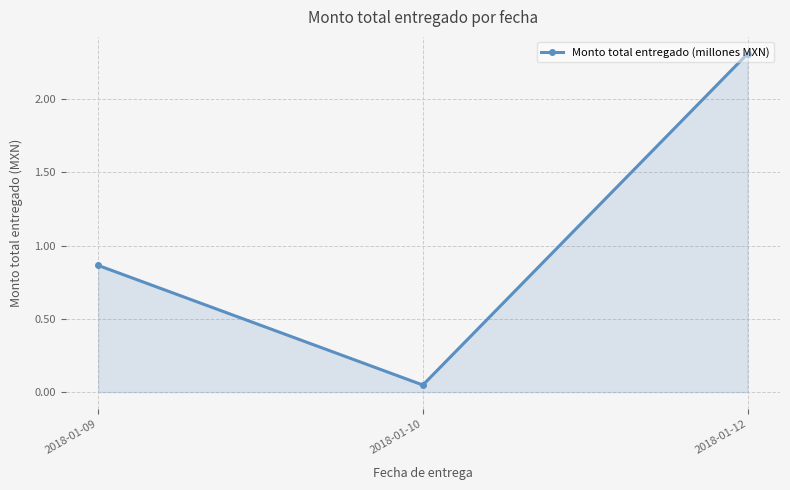

What is the average value?

1.1